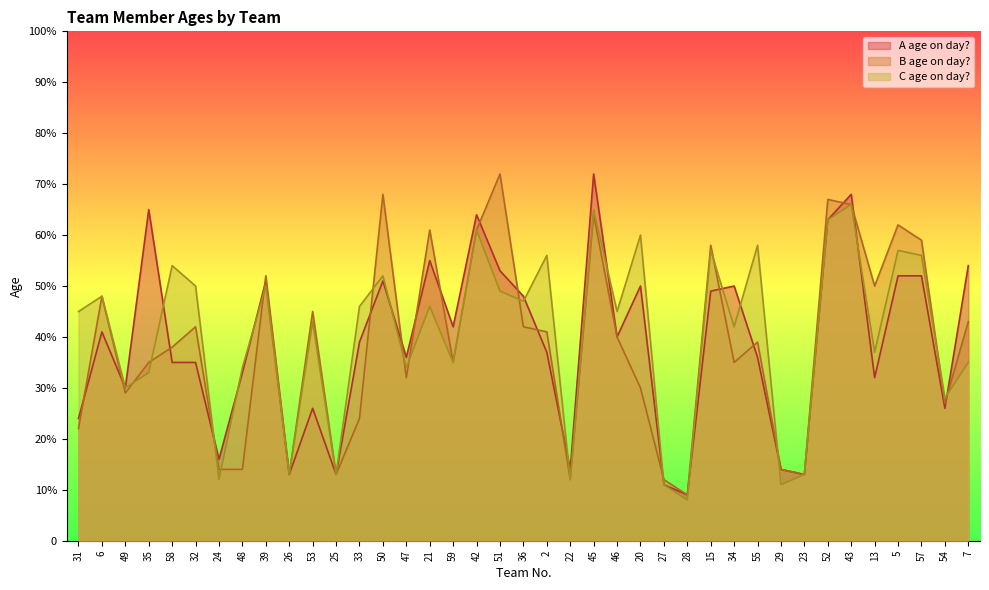

At which category is the sum across all series the highest?

45